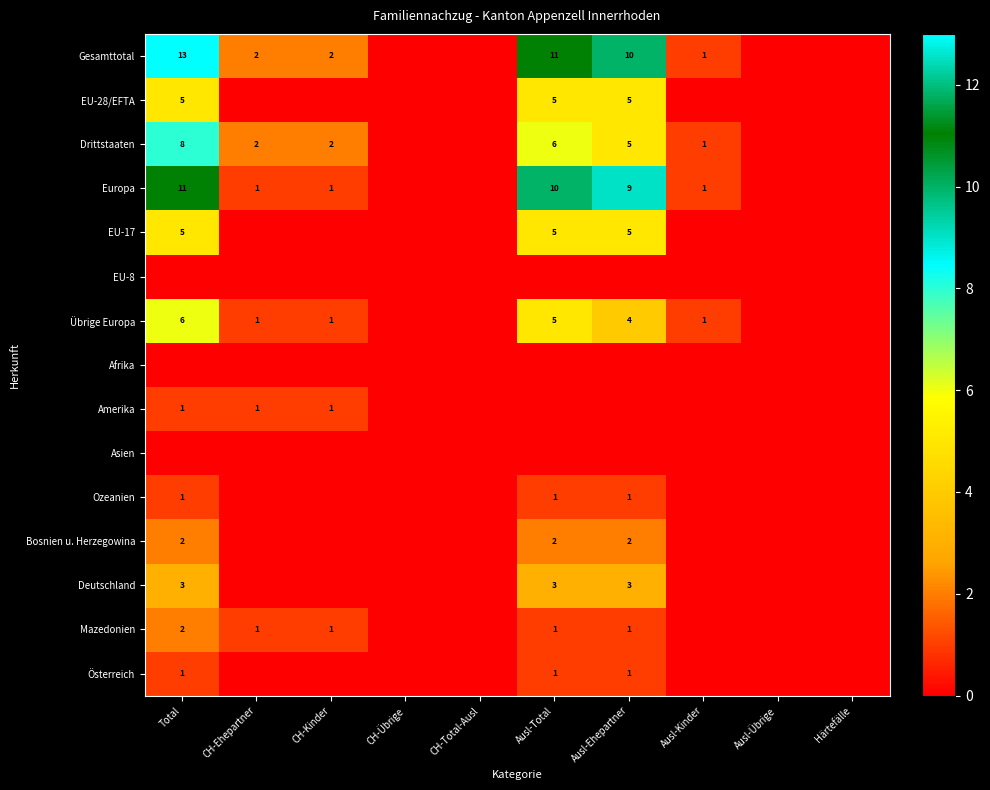

How many distinct data groups are displayed?

15